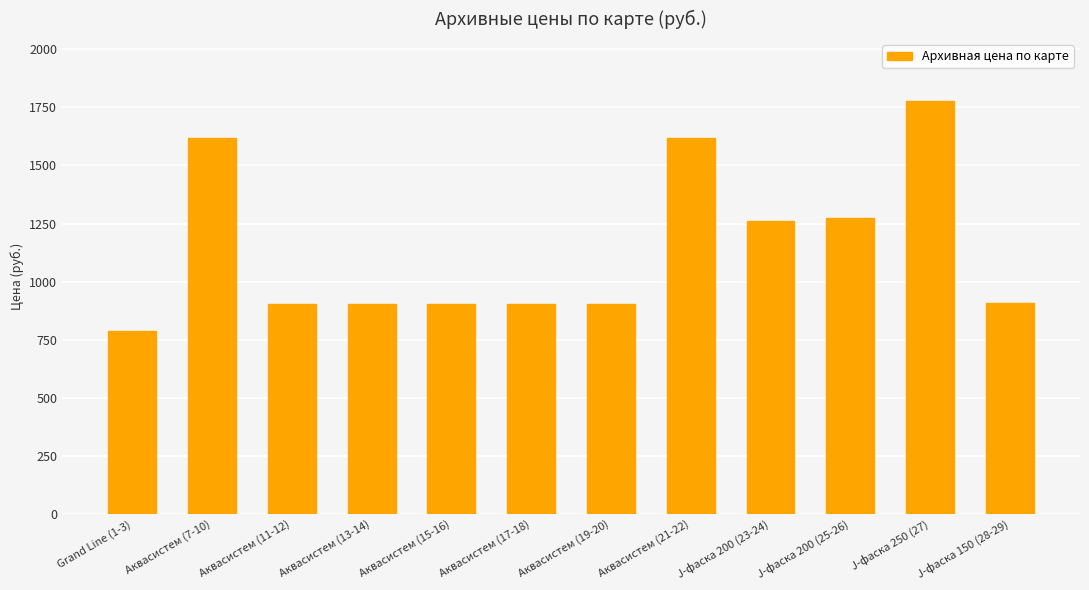

Which has a higher value, Аквасистем (19-20) or Grand Line (1-3)?

Аквасистем (19-20)